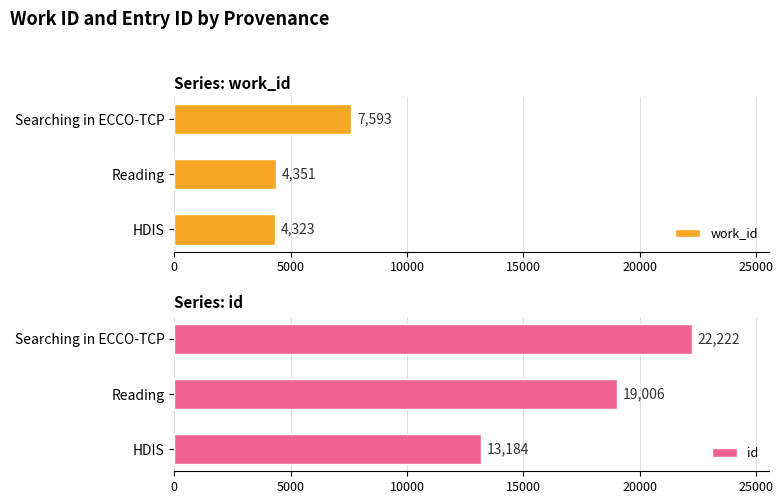

How many data points does each series have?

3